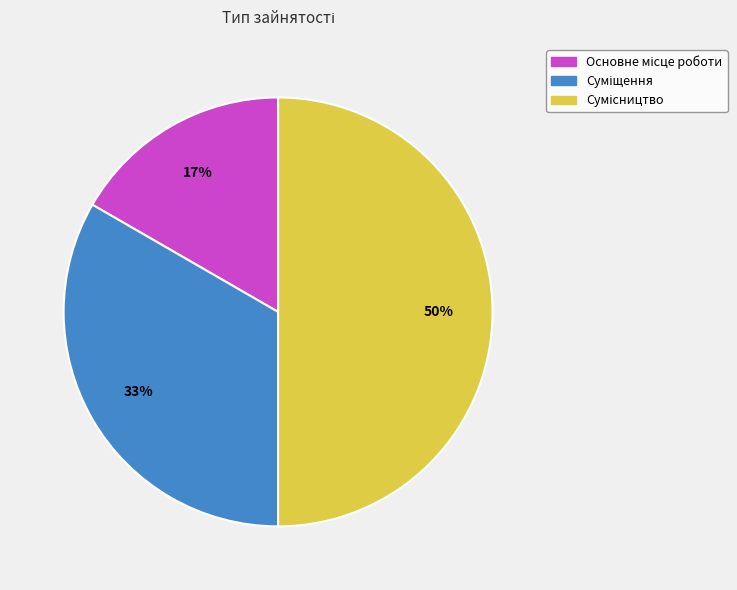

To the nearest percent, what is the average slice percentage?

33%